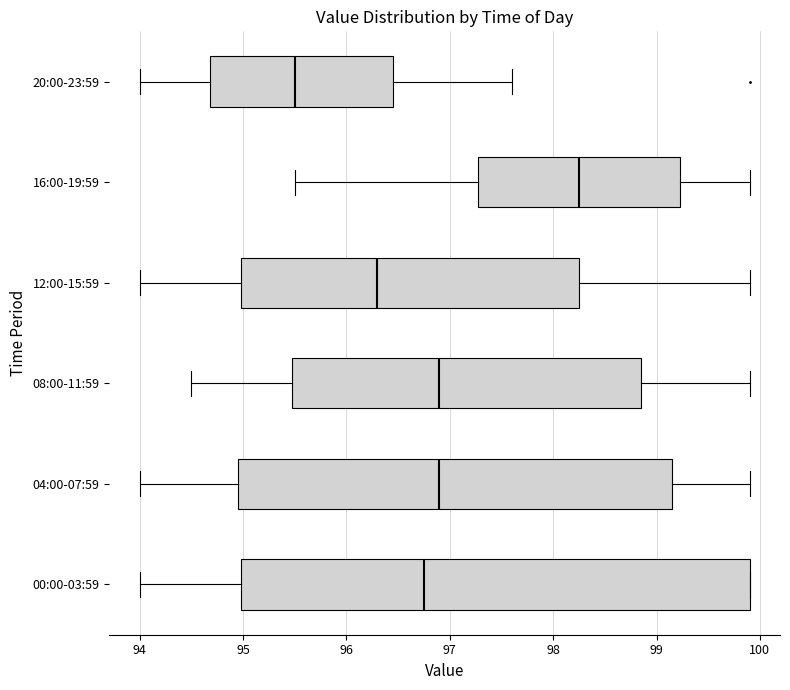

Reading bottom to top, transcribe this box plot: for each box, give where its median line is, the range the box spans, and where its two whiskers end, as read against the x-axis. The values are not printed on the chart, so give them approximately, as read against the axis.

00:00-03:59: median 96.8, box 95.0 to 99.9, whiskers 94.0 to 99.9
04:00-07:59: median 96.9, box 95.0 to 99.2, whiskers 94.0 to 99.9
08:00-11:59: median 96.9, box 95.5 to 98.9, whiskers 94.5 to 99.9
12:00-15:59: median 96.3, box 95.0 to 98.3, whiskers 94.0 to 99.9
16:00-19:59: median 98.3, box 97.3 to 99.2, whiskers 95.5 to 99.9
20:00-23:59: median 95.5, box 94.7 to 96.5, whiskers 94.0 to 97.6